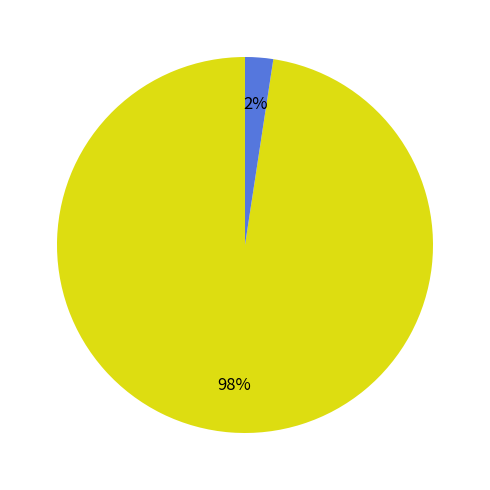

To the nearest percent, what is the average slice percentage?

50%